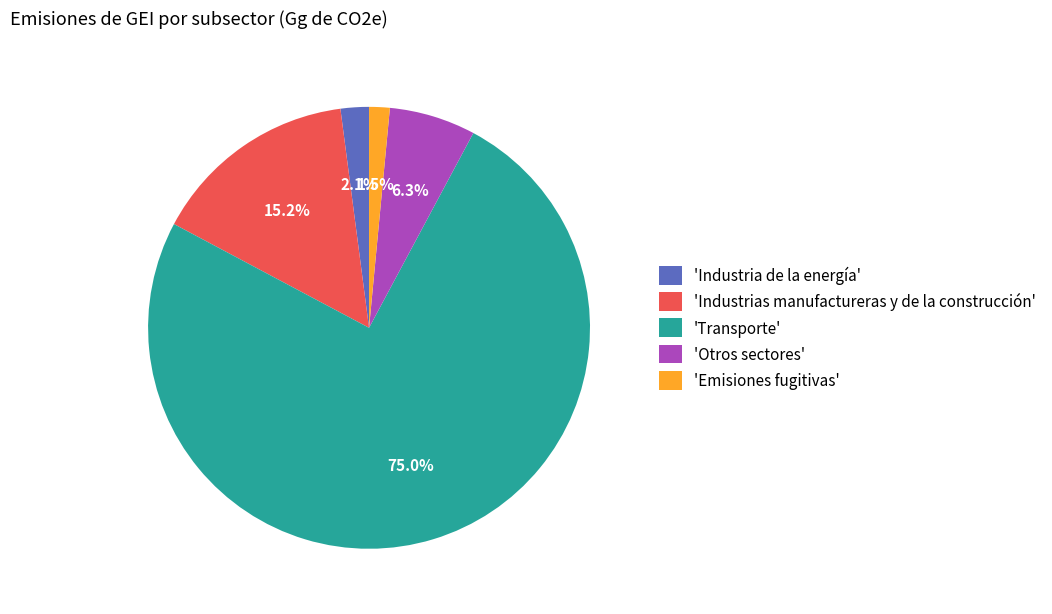

Which category has the biggest portion of the pie?

'Transporte'